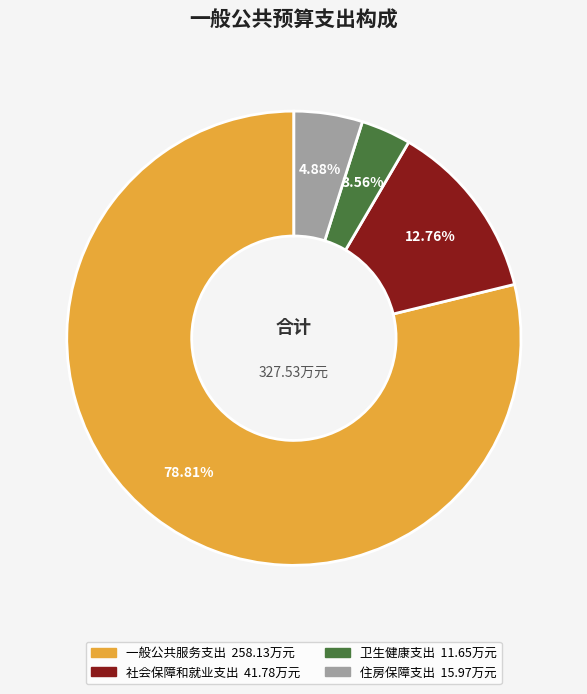

Combined, do 社会保障和就业支出 and 住房保障支出 account for over 50%?

No